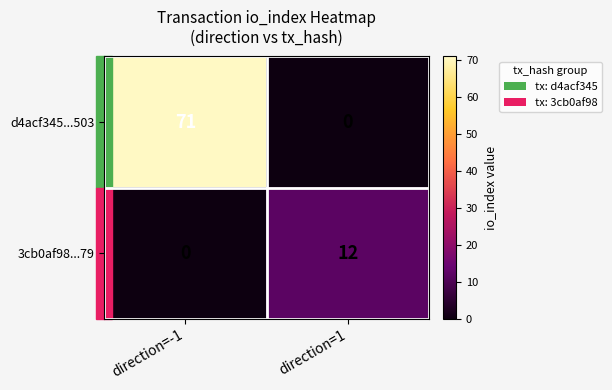

What is the difference between the highest and lowest values at direction=1?

12